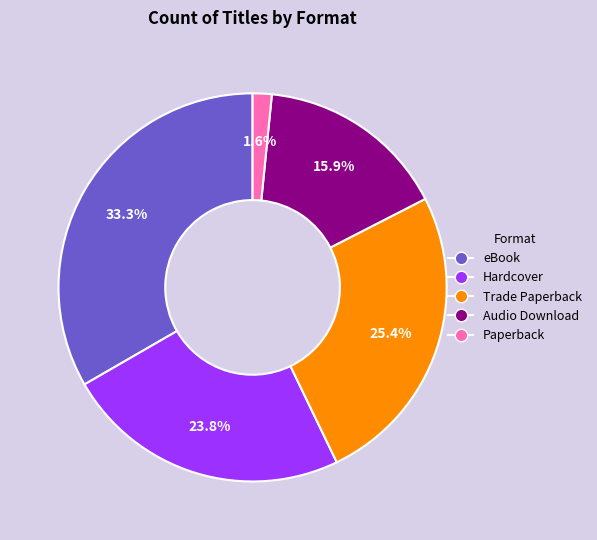

Does Hardcover account for over 50% of the chart?

No